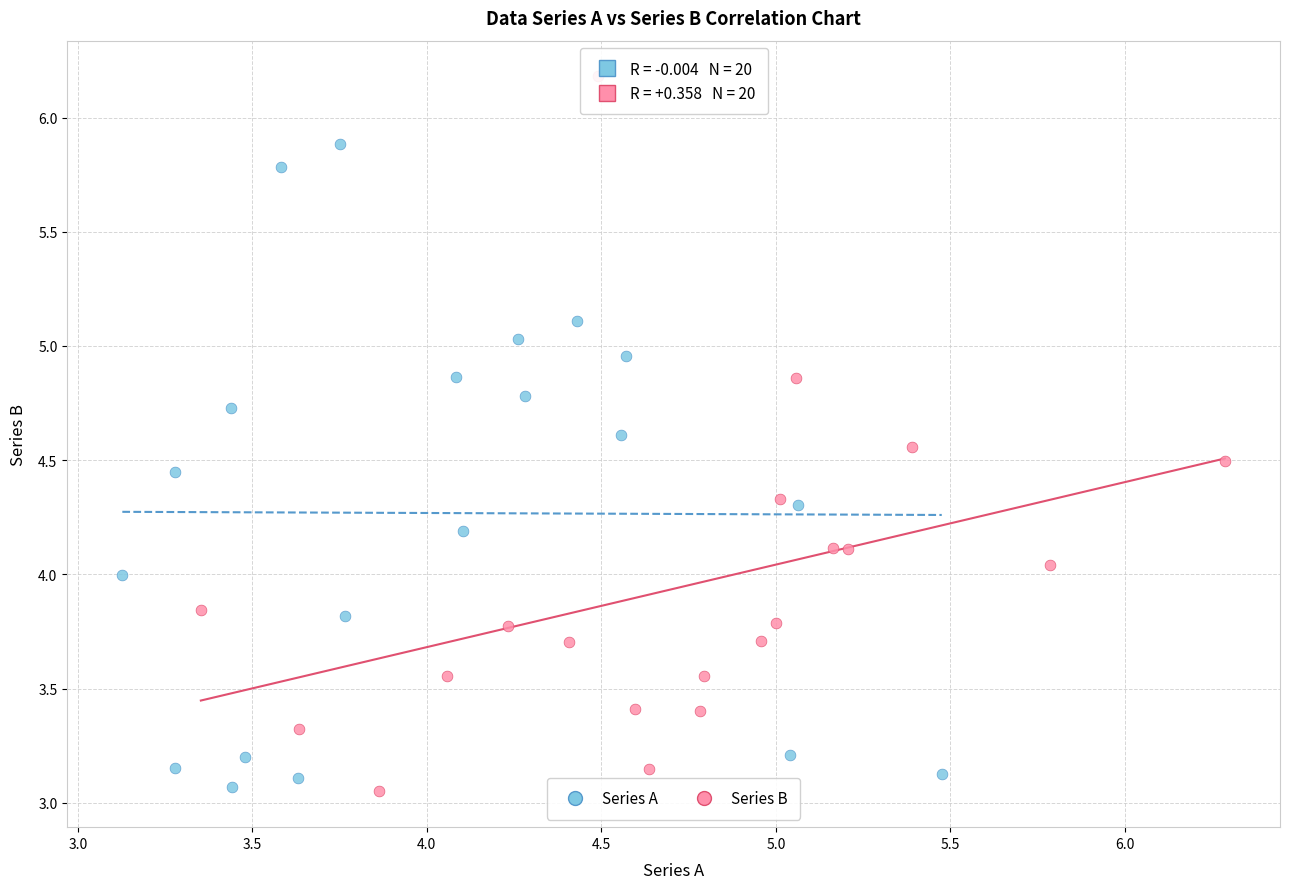

Which series contains the highest Y value?

Series B